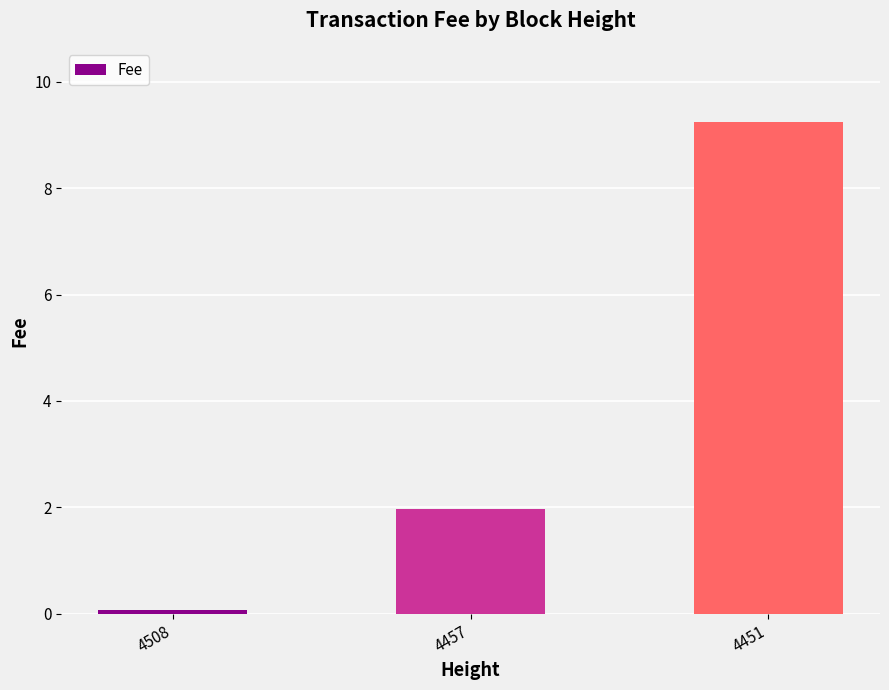

What is the difference between the maximum and minimum values?

9.2